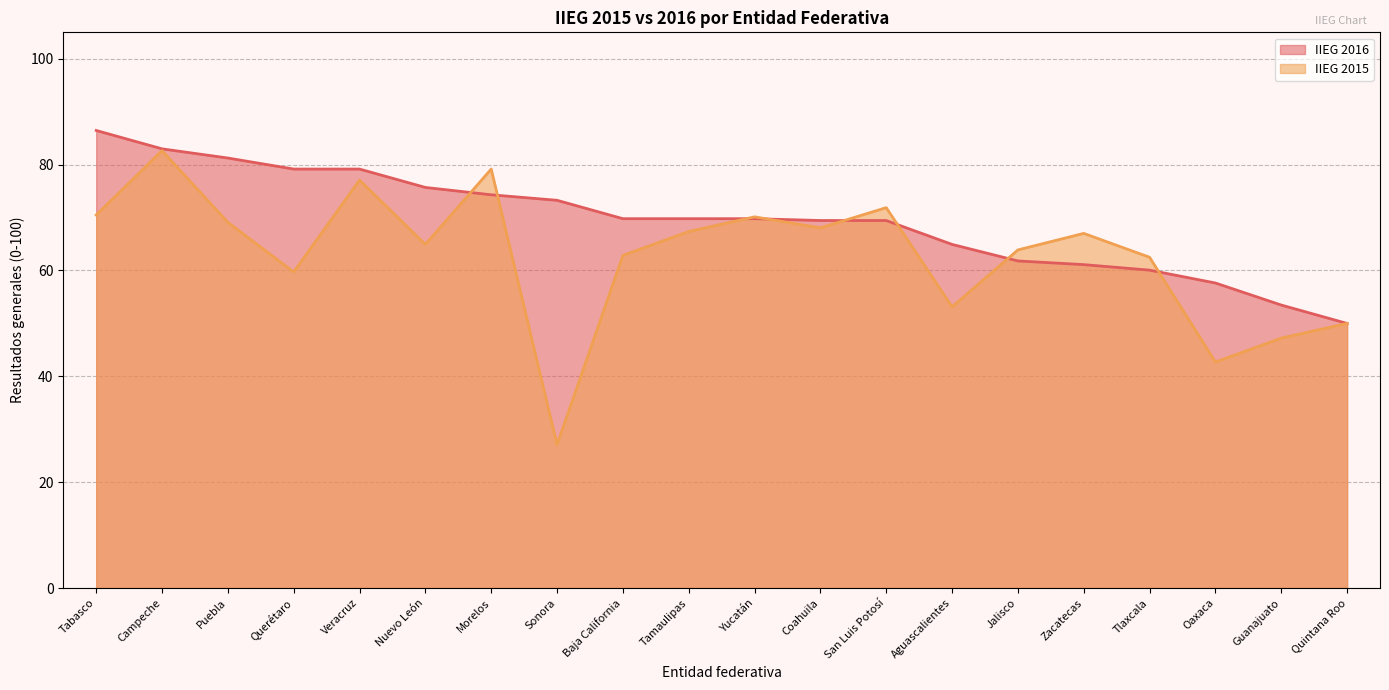

Which series has the largest total across all categories?

IIEG 2016